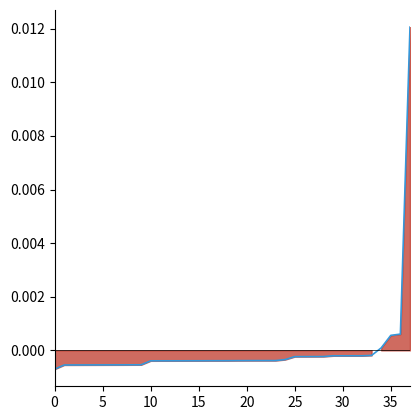

Where is the data nearest to the value 0?

34